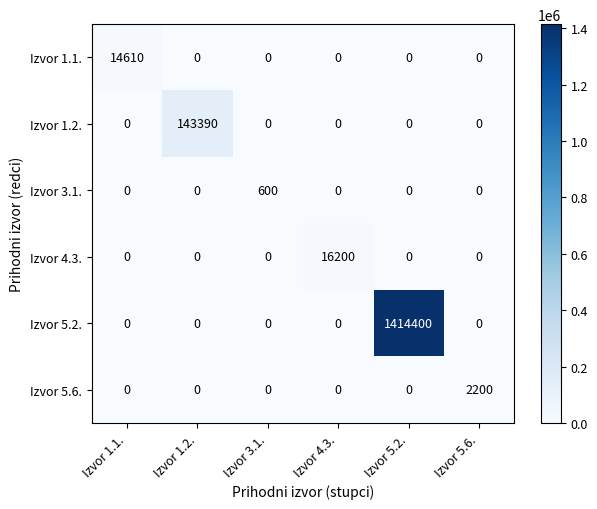

What is the maximum value shown in the chart?

1414400